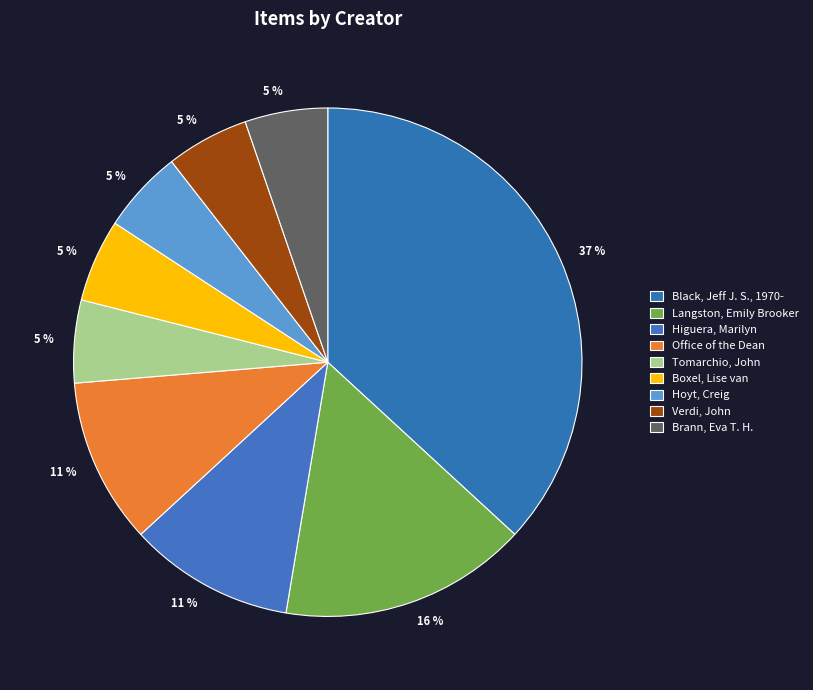

True or false: Langston, Emily Brooker accounts for 9% of the total.

False